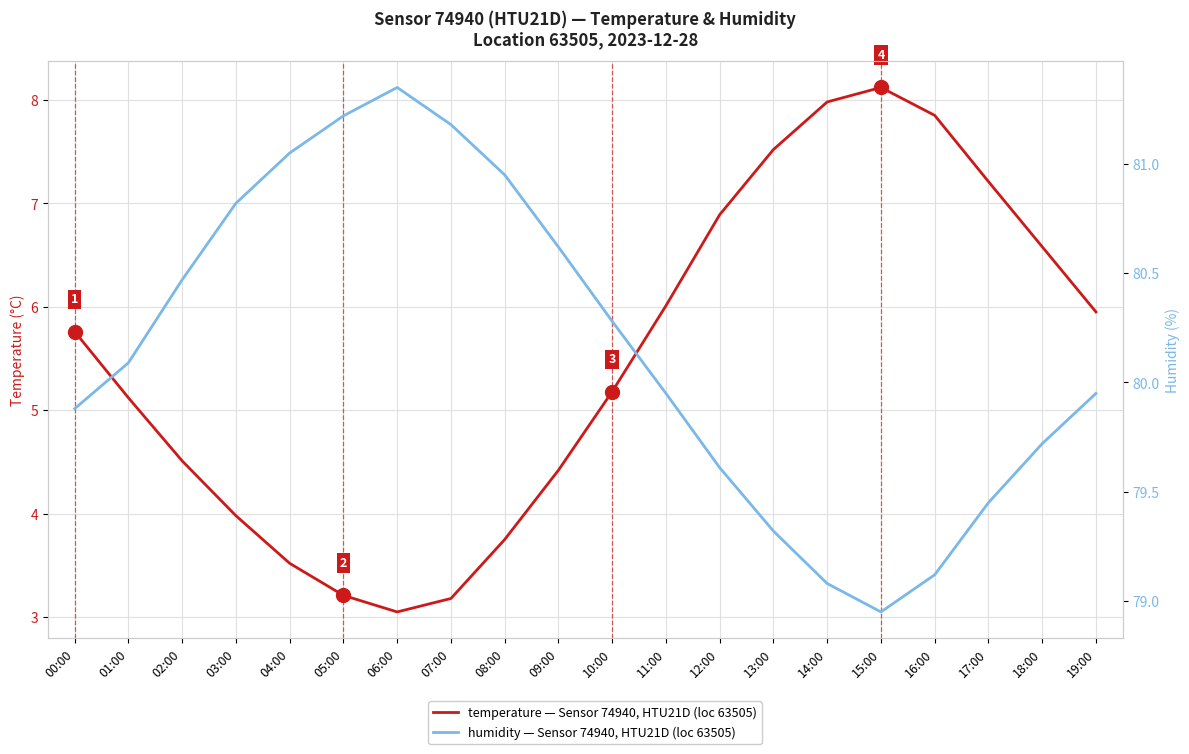

True or false: temperature and humidity intersect in this chart.

False